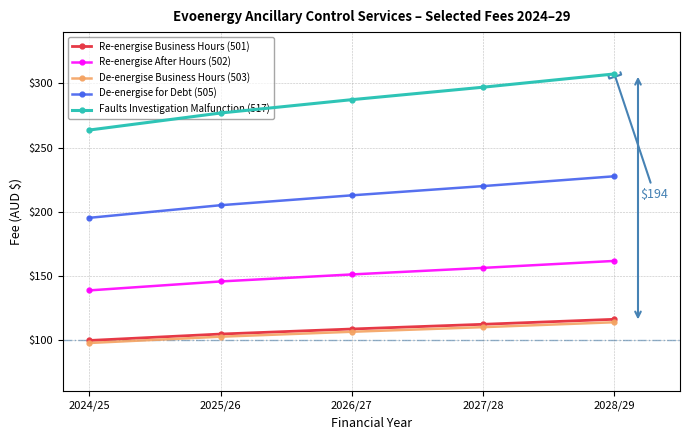

What position from the right is 2024/25?

5